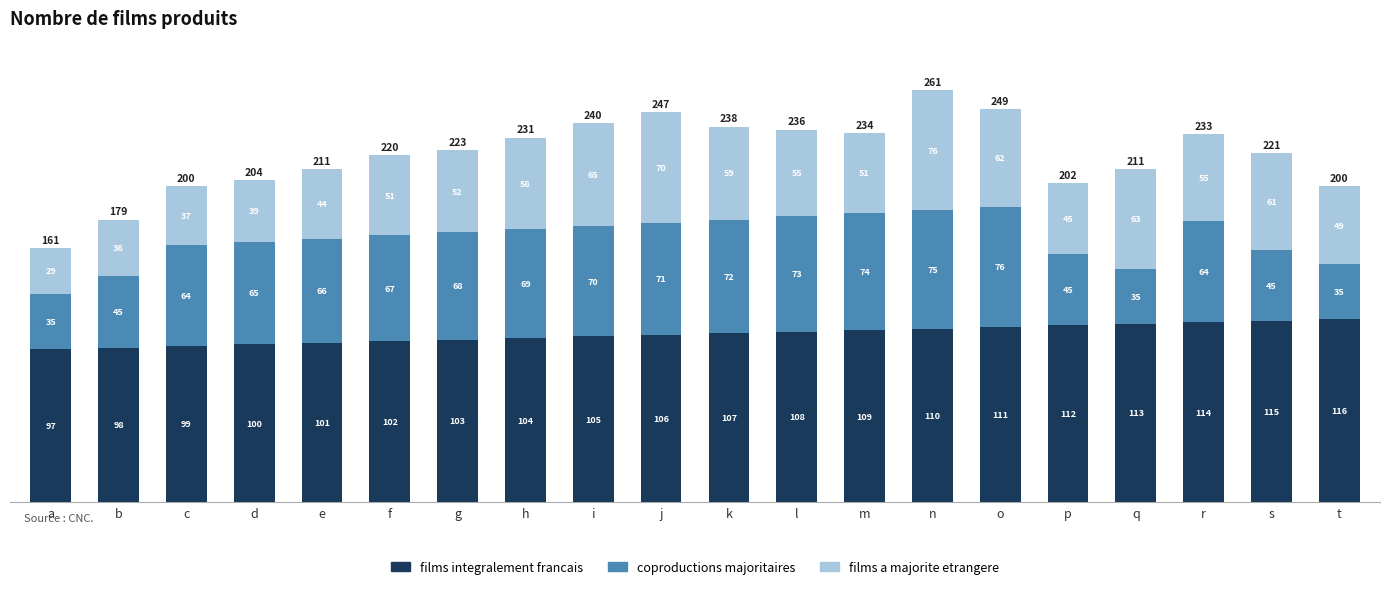

Reading right to left, list the values for the films integralement francais series.

t=116	s=115	r=114	q=113	p=112	o=111	n=110	m=109	l=108	k=107	j=106	i=105	h=104	g=103	f=102	e=101	d=100	c=99	b=98	a=97